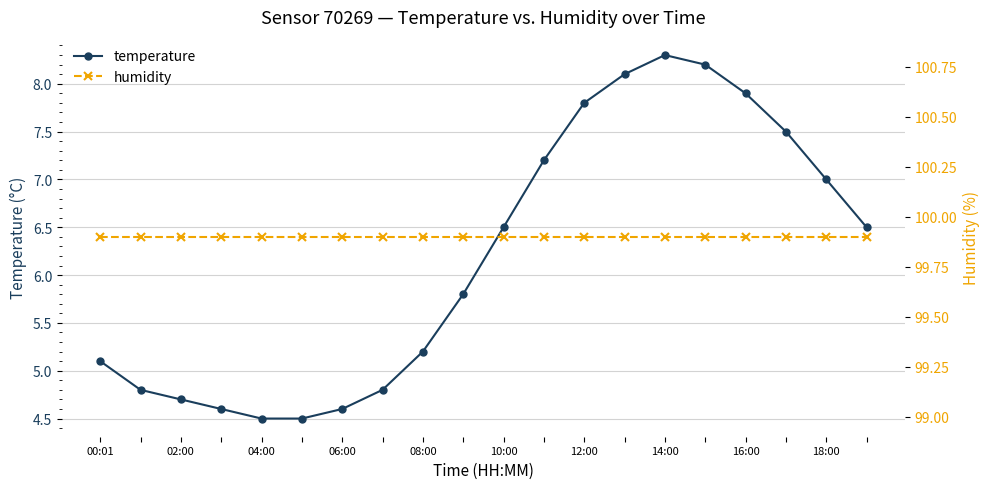

What is the average value of the humidity series?

99.9